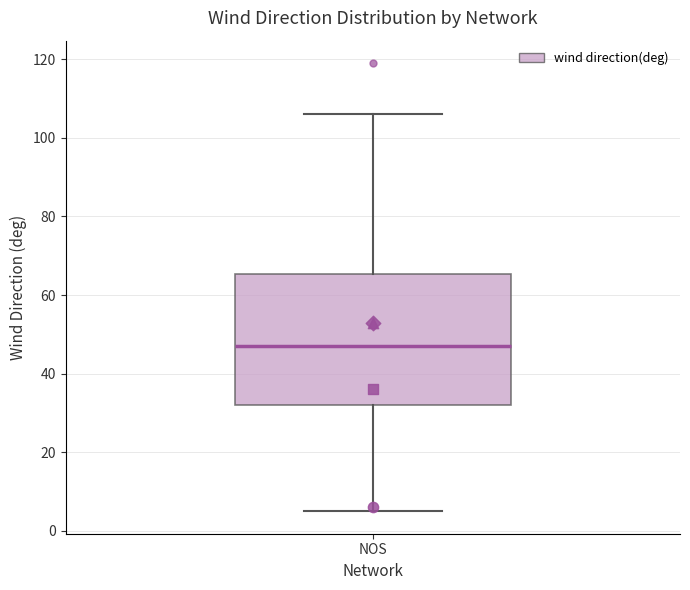

Where is the lower edge of the box for NOS on the y-axis? The values are not printed on the chart, so give them approximately, as read against the axis.

32